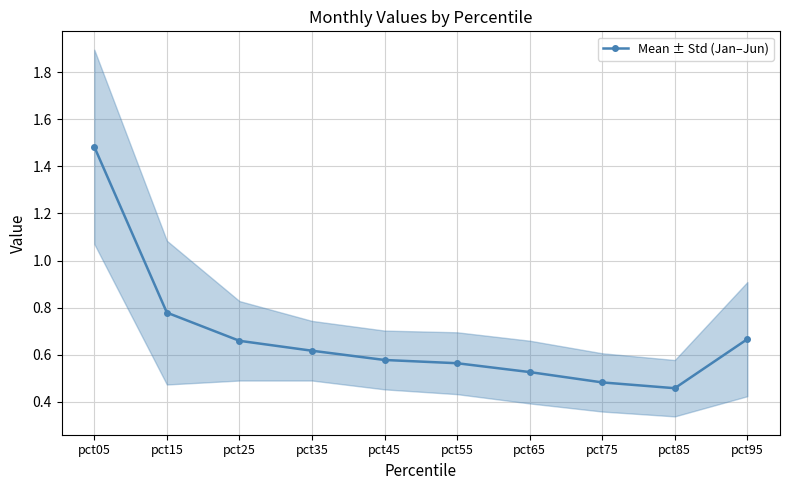

Is it true that the value at pct05 is 2.2?

False